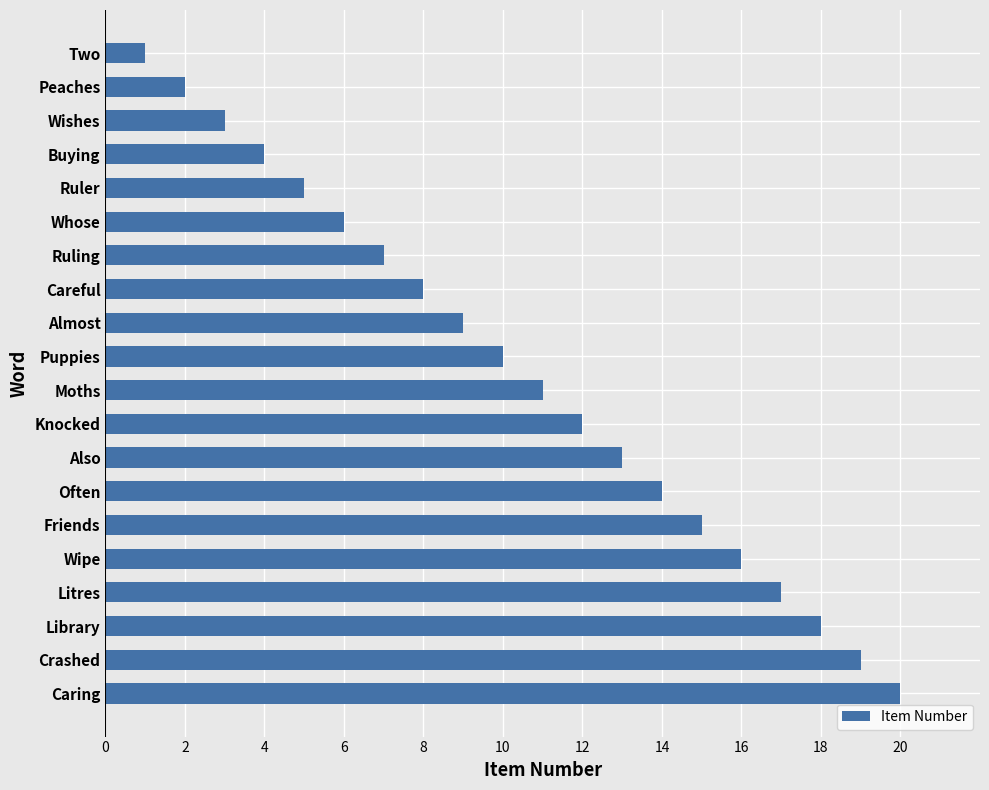

The value at Ruler is 5. True or false?

True